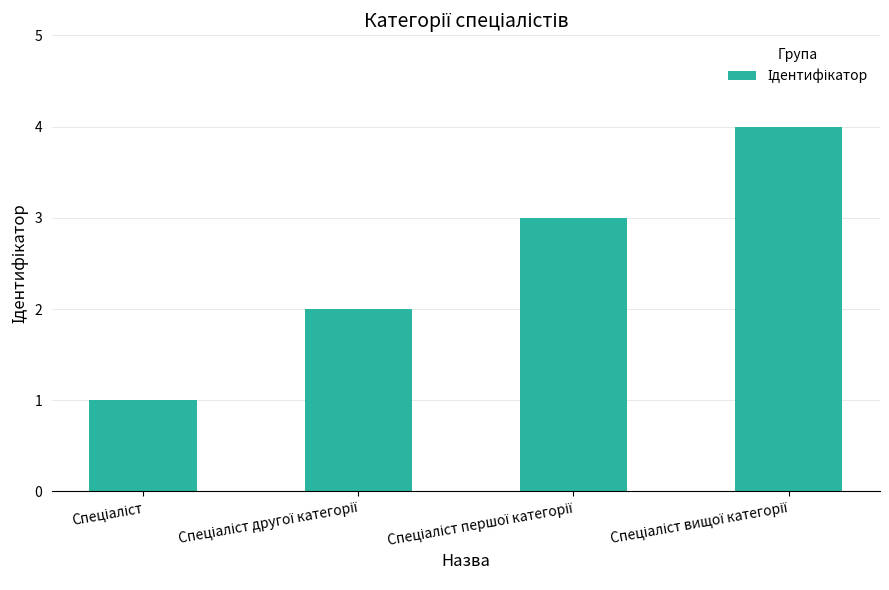

What is the greatest value displayed?

4